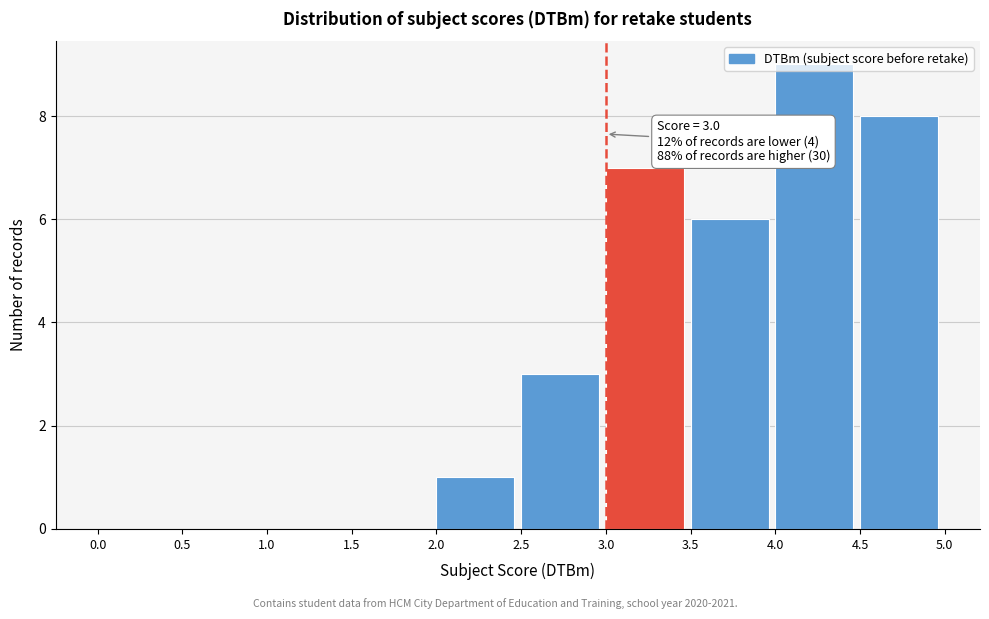

Over which range of the x-axis is the bar tallest?

4.0 to 4.5